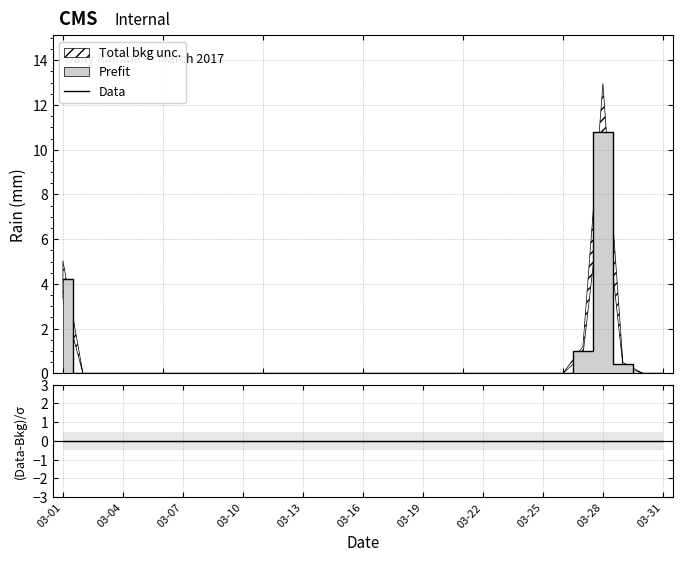

Which series has the largest range (max minus min)?

Data